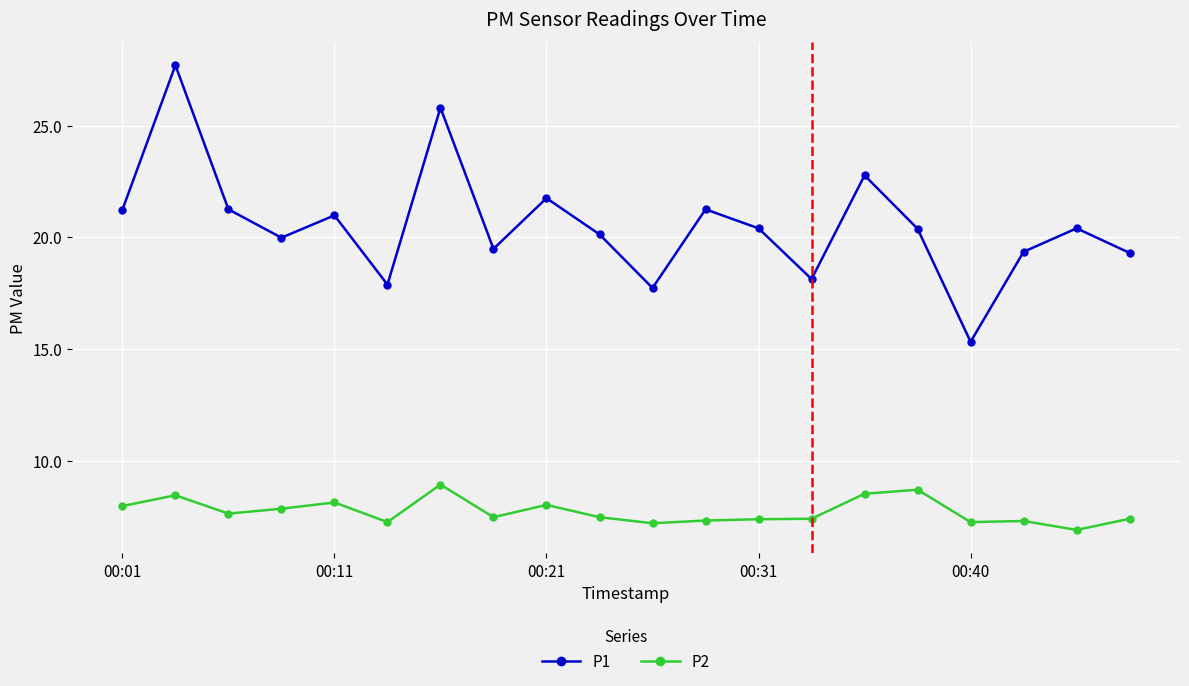

True or false: P1 has more than 0 interior local peaks.

True